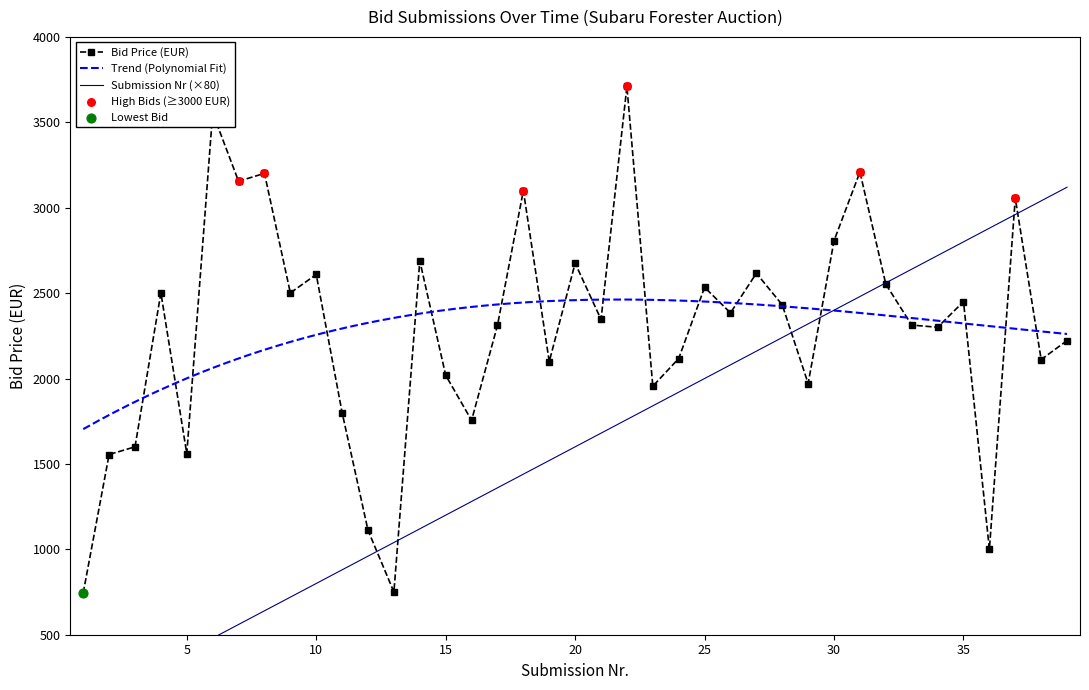

True or false: Bid Price (EUR) has more than 2 interior local peaks.

True